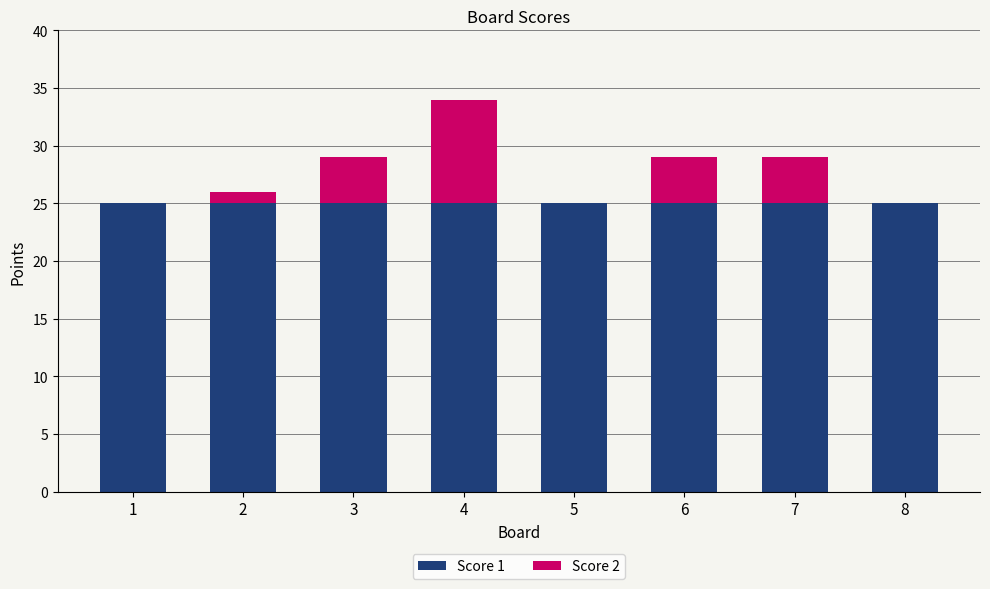

Count the number of data series in this chart.

2